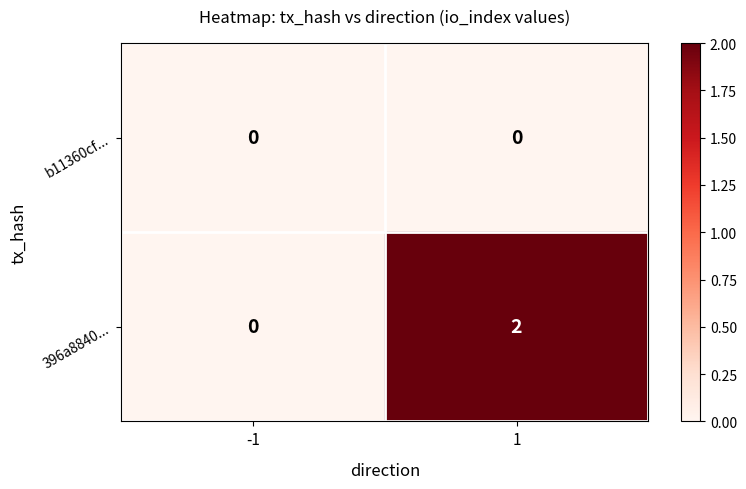

How many data points does each series have?

2